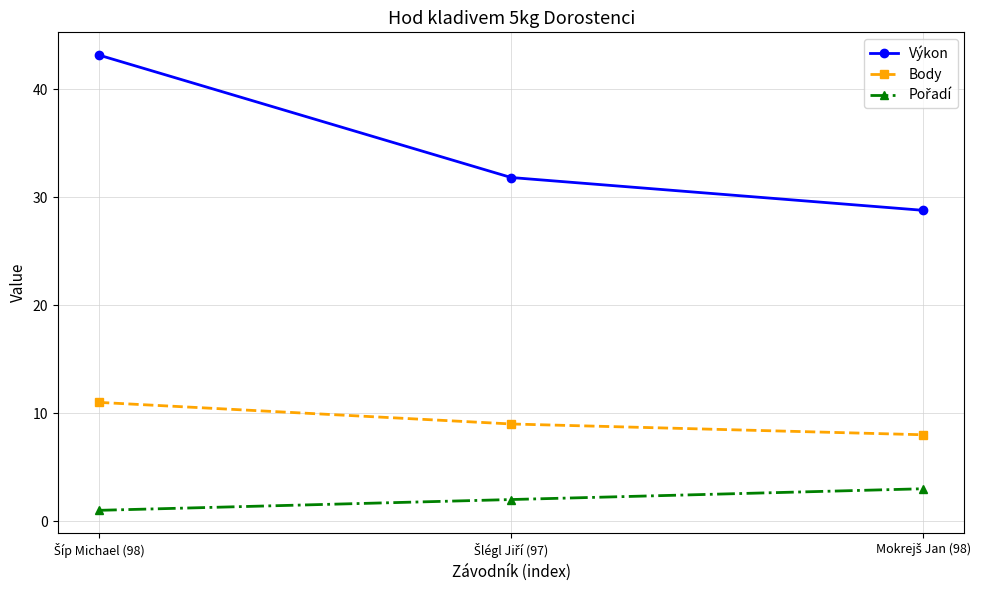

Which series has the widest spread of values?

Výkon